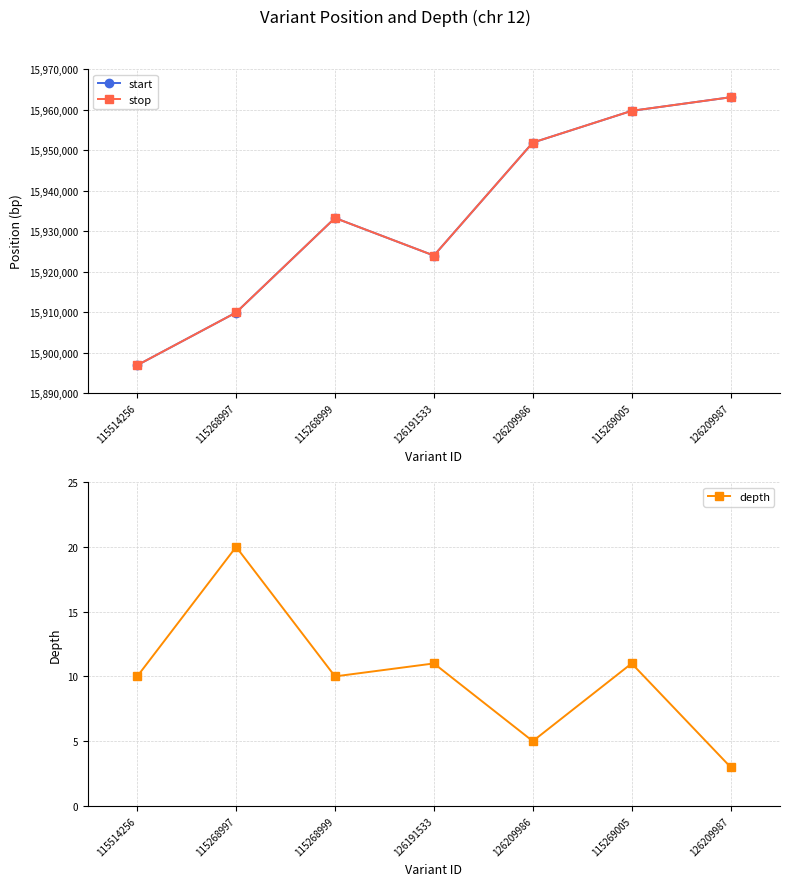

At which category does stop reach its first local peak?

115268999